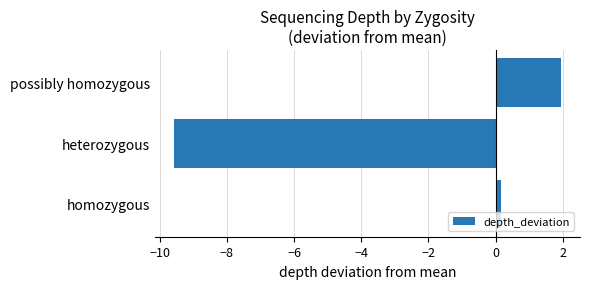

What is the greatest value displayed?

1.9